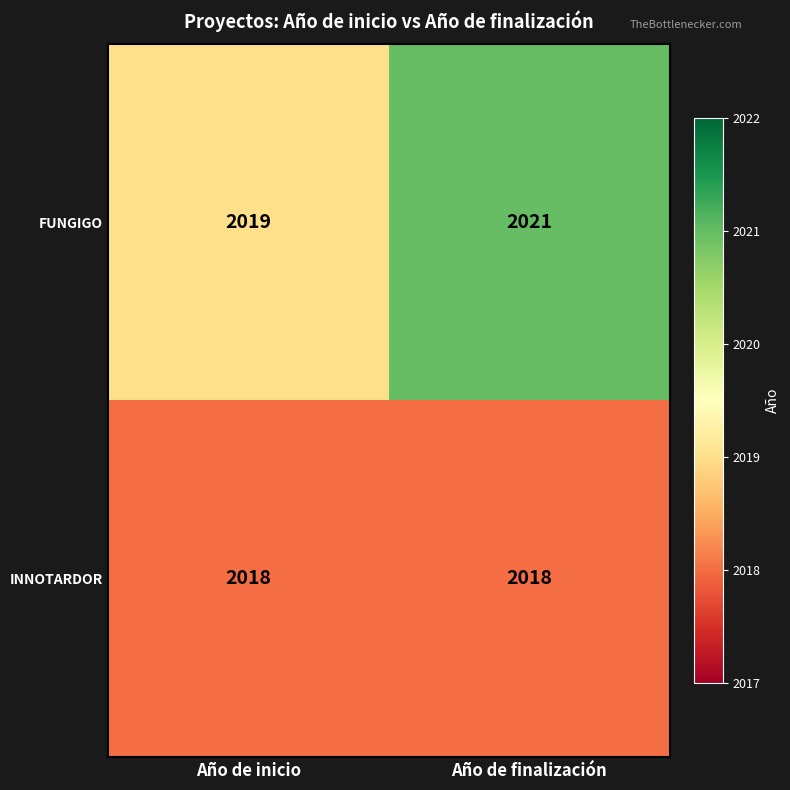

Which series has the largest total across all categories?

FUNGIGO